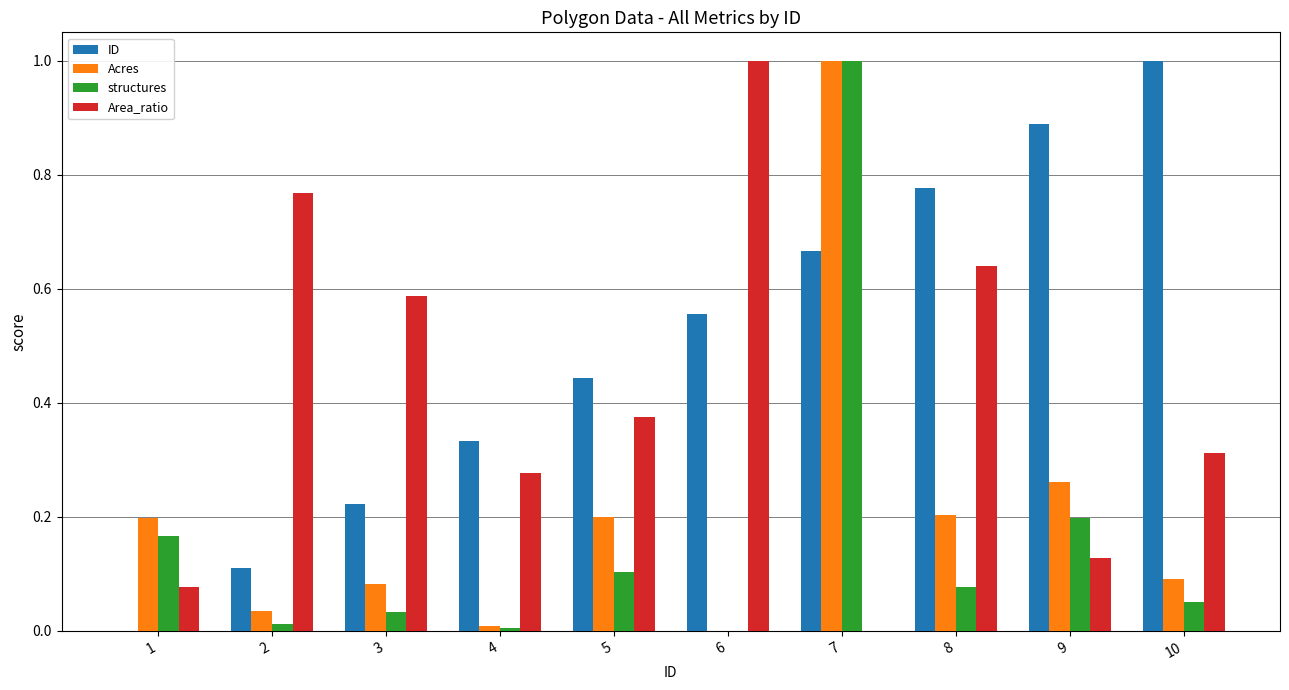

The value of ID at 2 is 0.1. True or false?

True